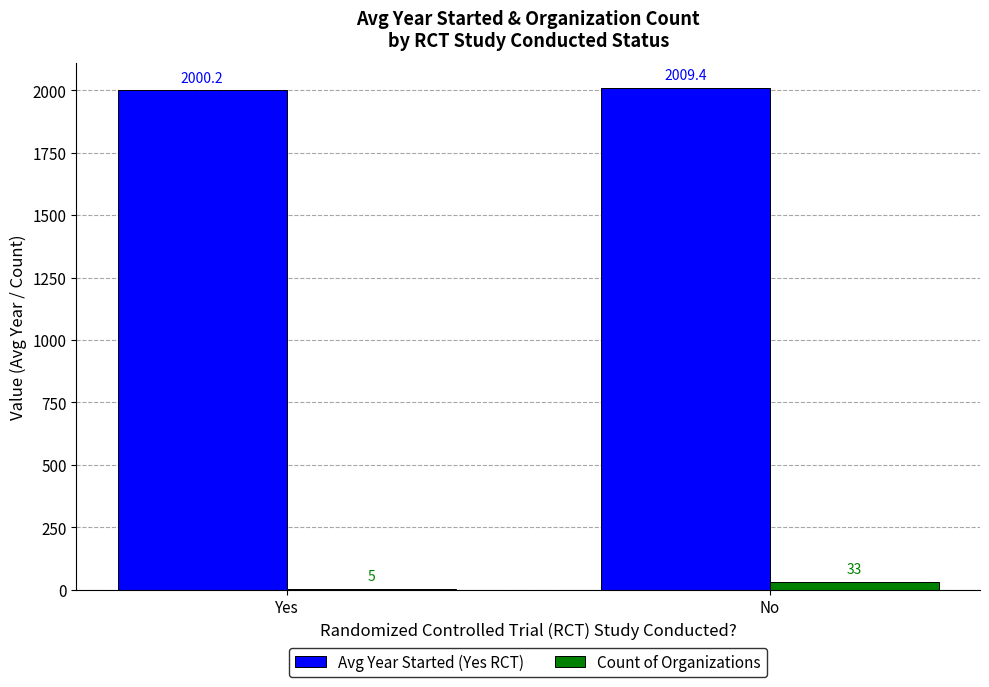

What are all the series names shown in the legend?

Avg Year Started (Yes RCT), Count of Organizations